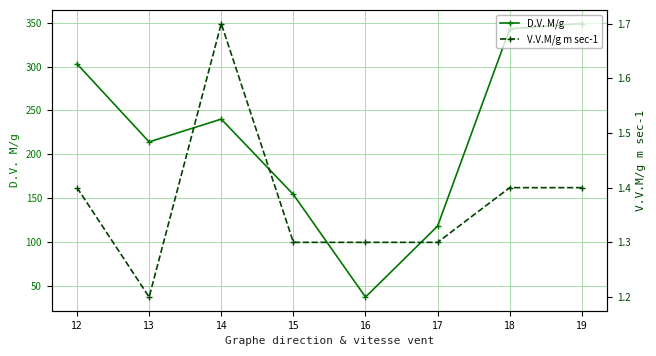

Which has a higher value, 19 or 13?

19